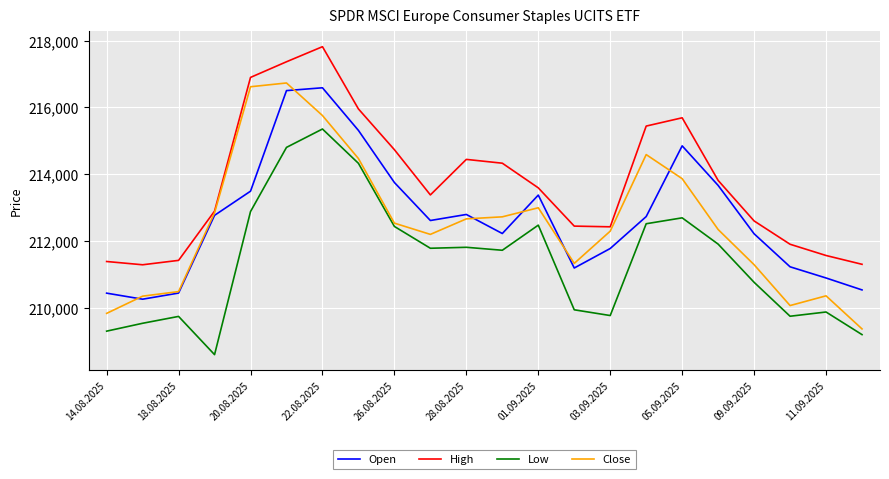

What is the maximum value shown in the chart?

217819